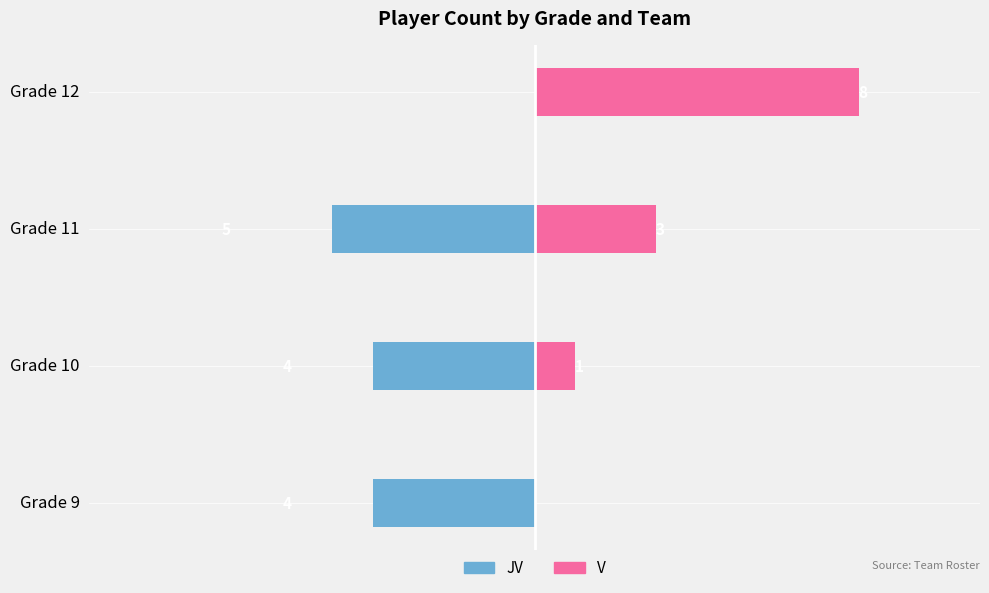

Are the bars horizontal?

Yes